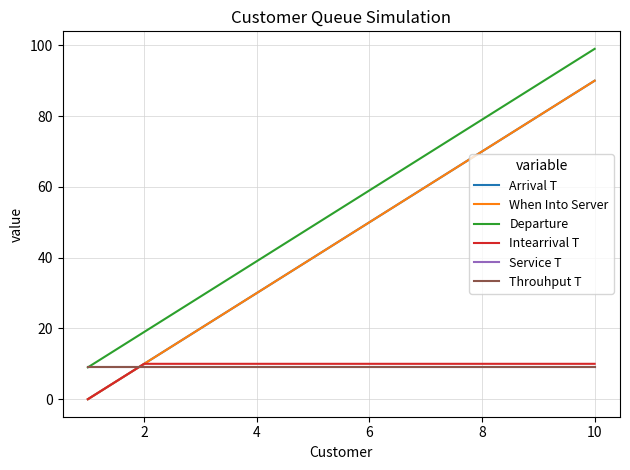

At how many categories does at least one series exceed 61?

4